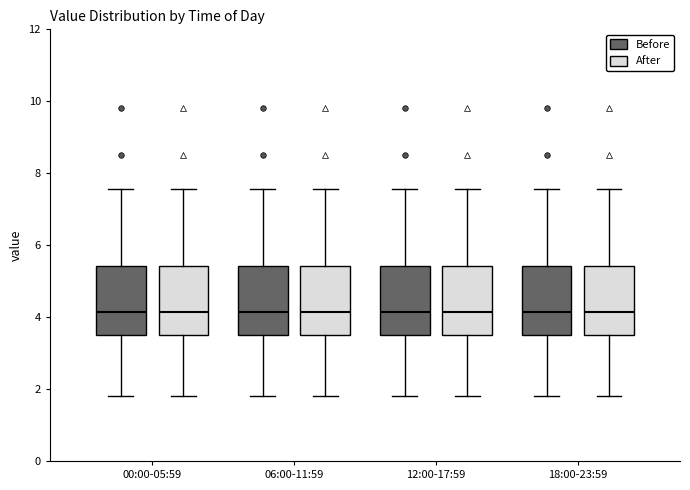

Where is the lower edge of the box for 00:00-05:59 (After) on the y-axis? The values are not printed on the chart, so give them approximately, as read against the axis.

3.4